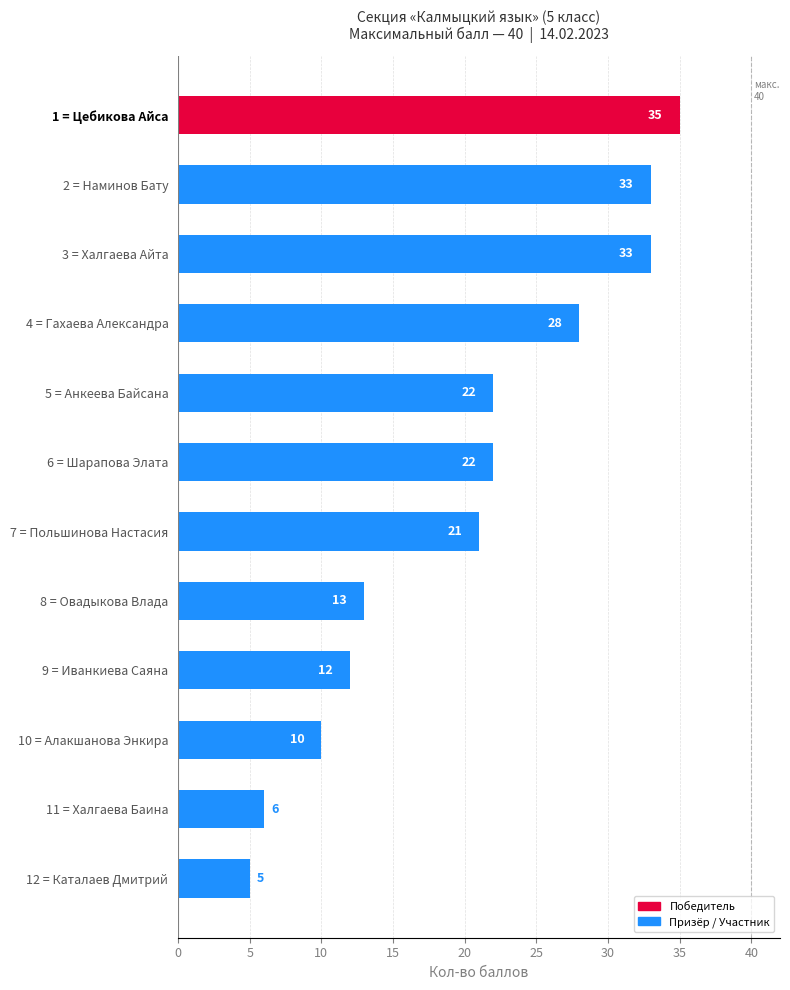

What is the average value?

20